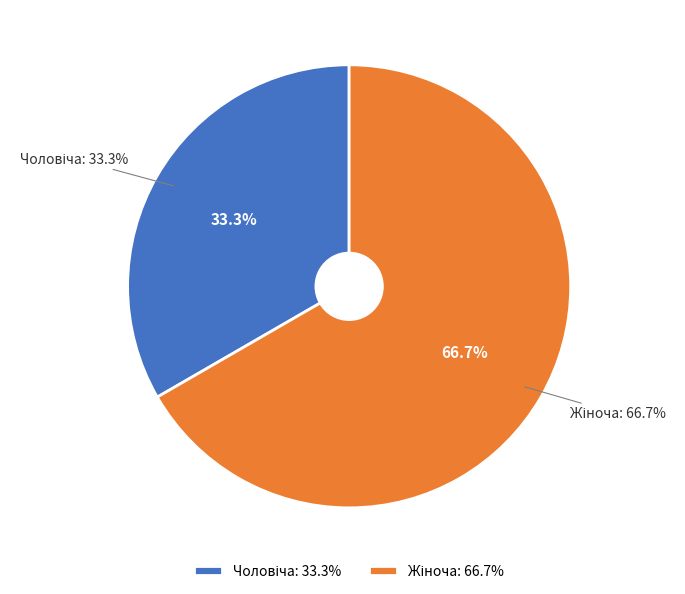

Count the number of slices in the pie.

2